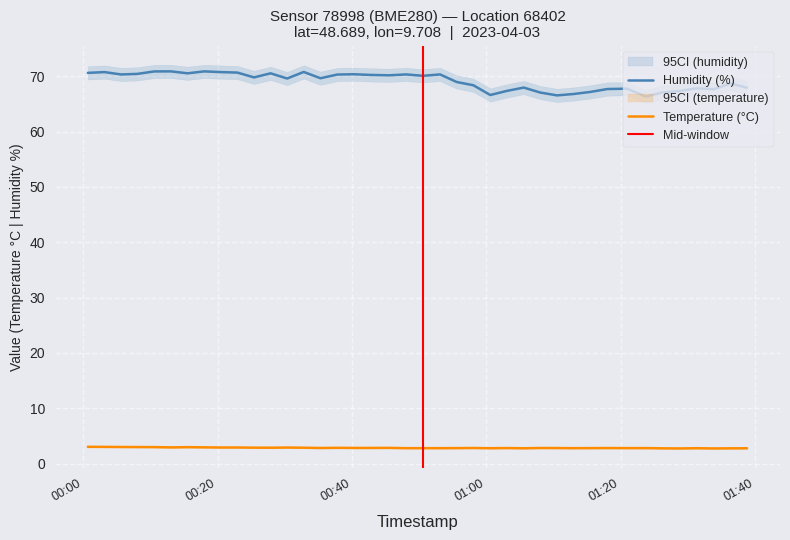

True or false: Humidity (%) and Temperature (°C) intersect in this chart.

False